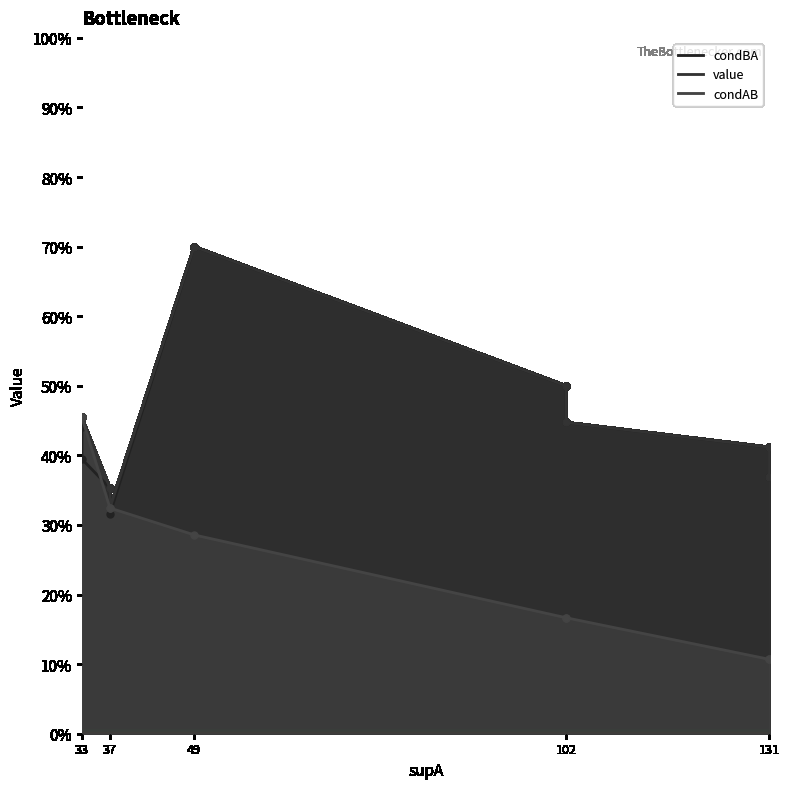

Is the value of condBA at 102 greater than the value of value at 37?

Yes